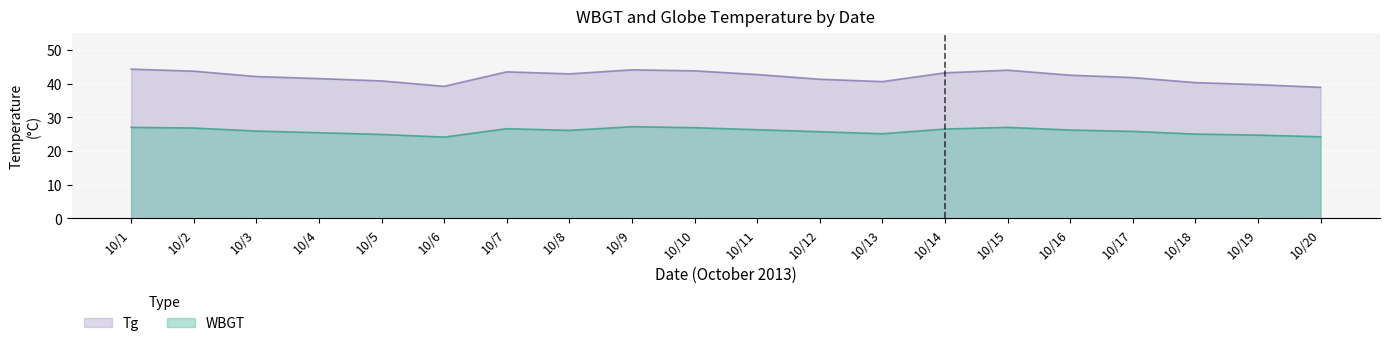

True or false: Tg and WBGT cross at least once.

False